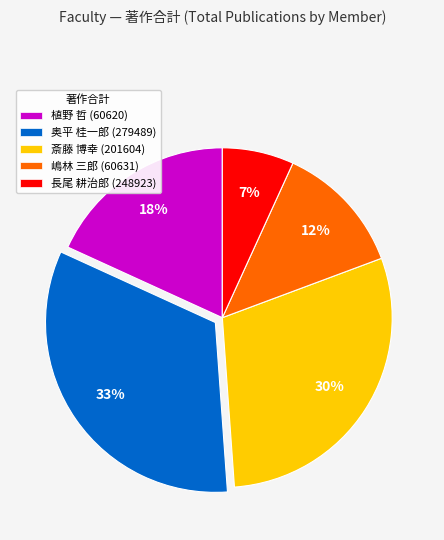

Is the sum of 奥平 桂一郎 (279489) and 長尾 耕治郎 (248923) greater than half?

No